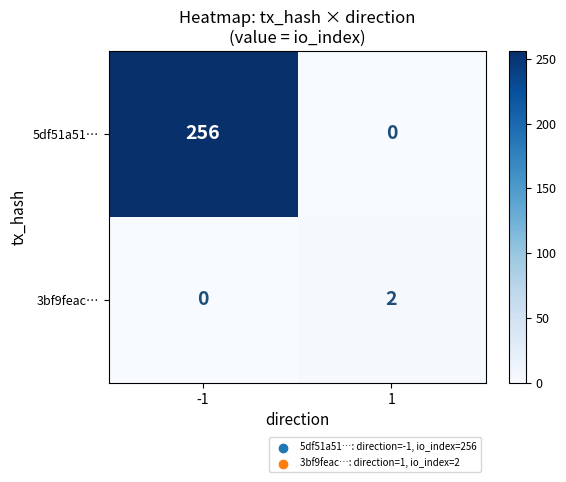

List the labels in order of 5df51a51… value, largest first.

-1, 1